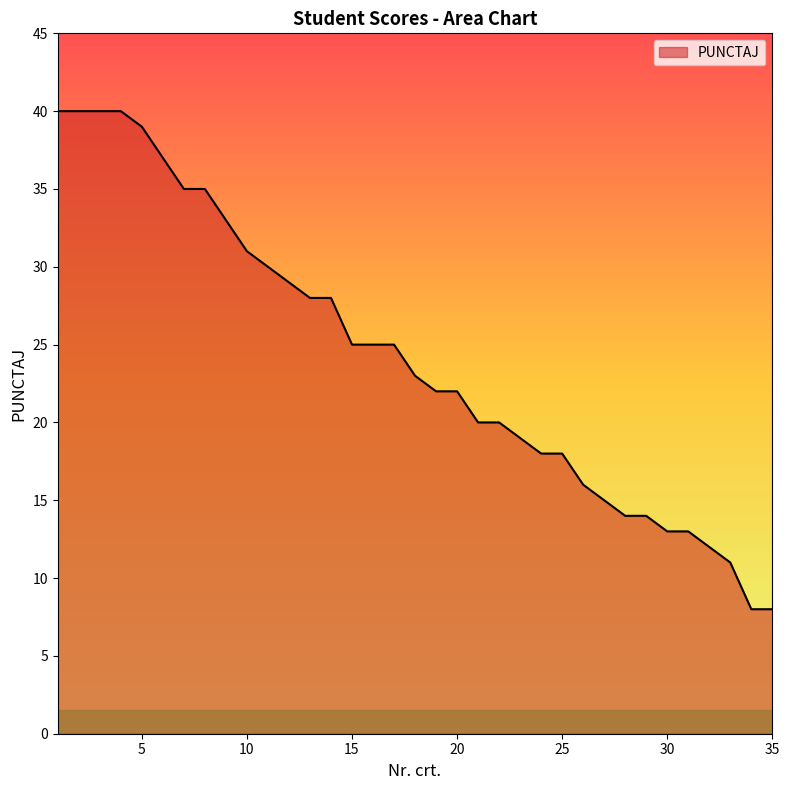

What is the difference between the maximum and minimum values?

32